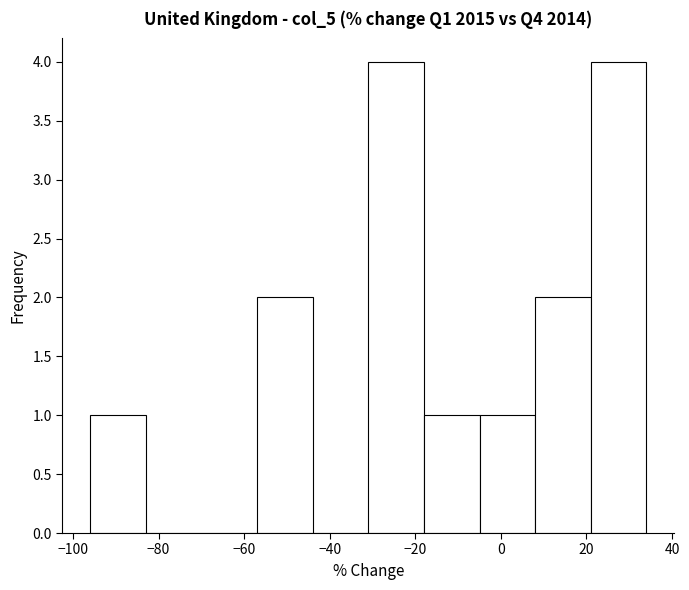

Reading left to right, transcribe this chart: for each bar, give the range it covers on the x-axis and its height. Neither the bar edges nor the heights are printed on the chart, so give them approximately, as read against the axes.

-96 to -83: 1
-83 to -70: 0
-70 to -57: 0
-57 to -44: 2
-44 to -31: 0
-31 to -18: 4
-18 to -5: 1
-5 to 8: 1
8 to 21: 2
21 to 34: 4